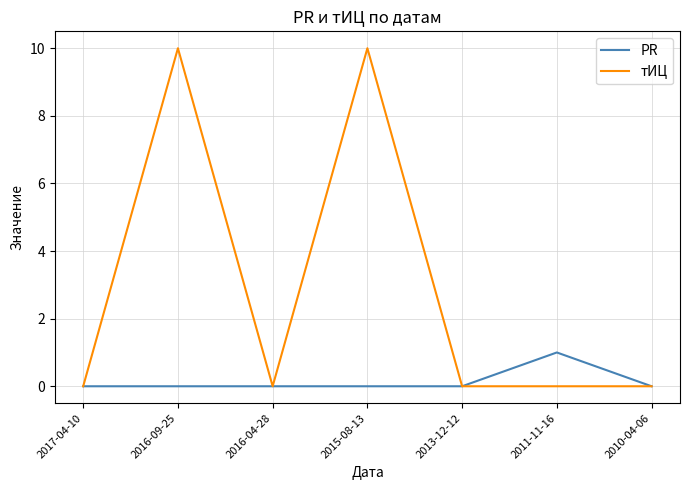

What is the sum of the PR values at 2016-04-28 and 2011-11-16?

1